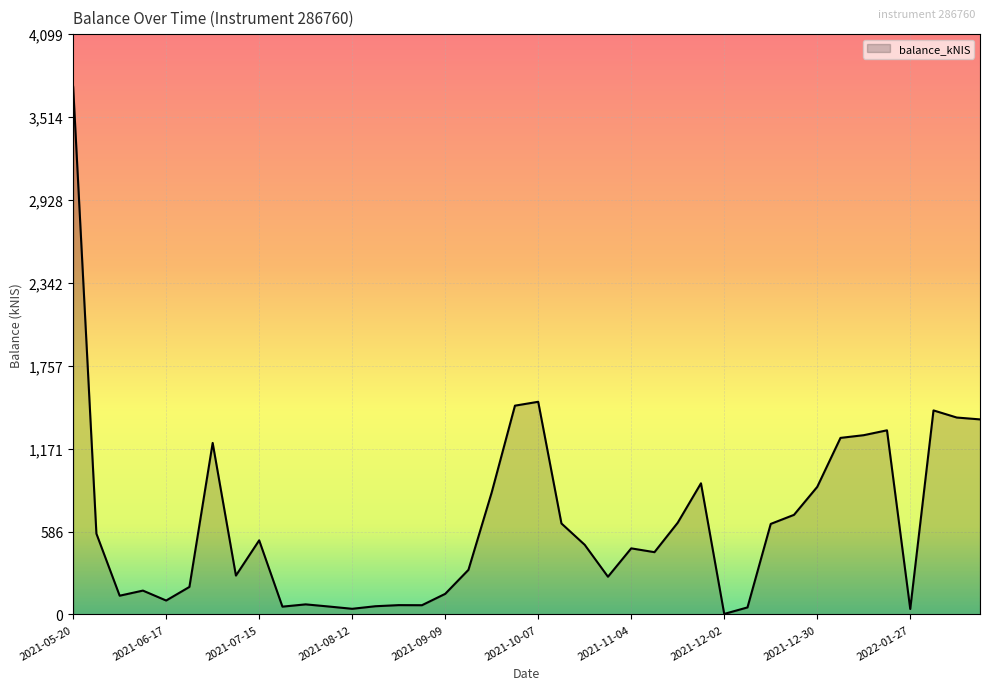

What is the maximum value shown in the chart?

3726.6